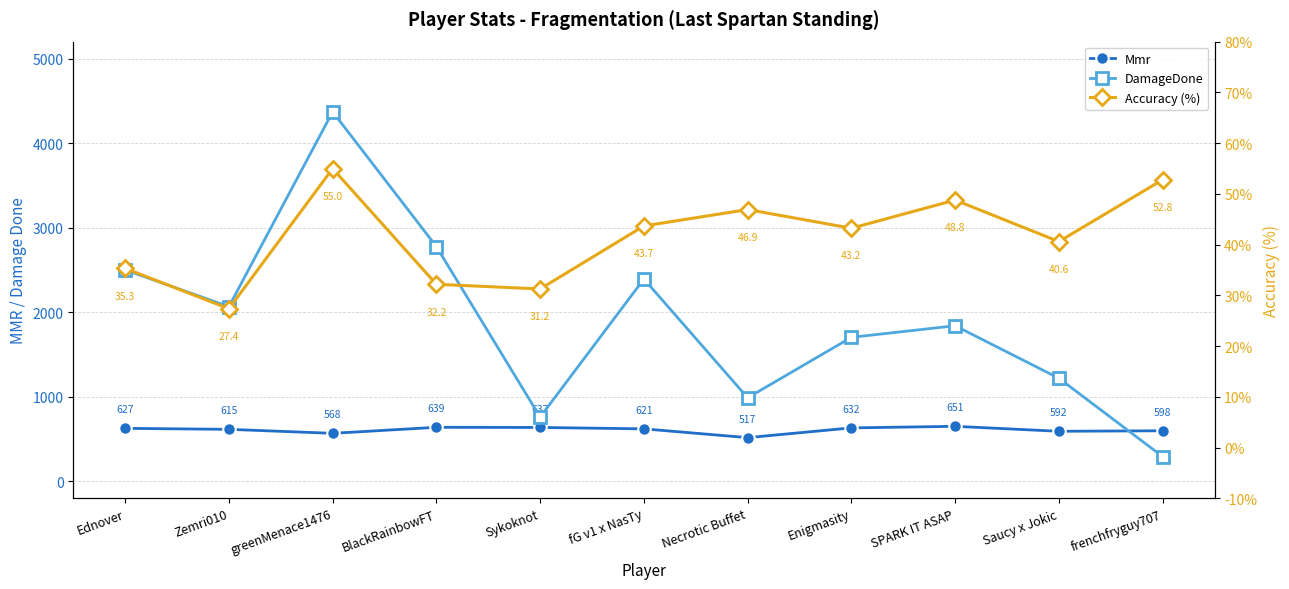

How many distinct data groups are displayed?

3